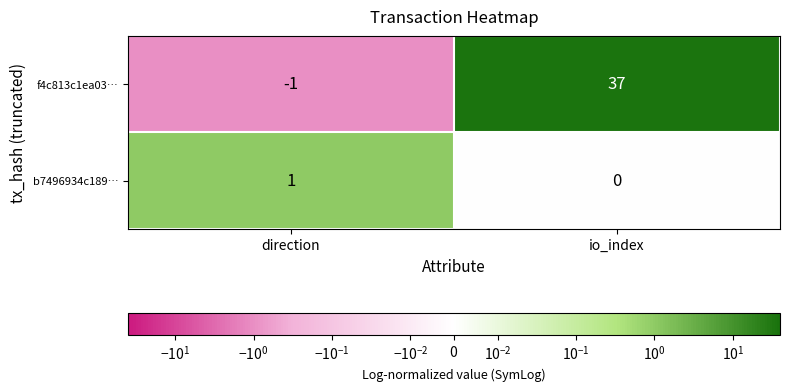

At which label does f4c813c1ea03… reach its minimum?

direction